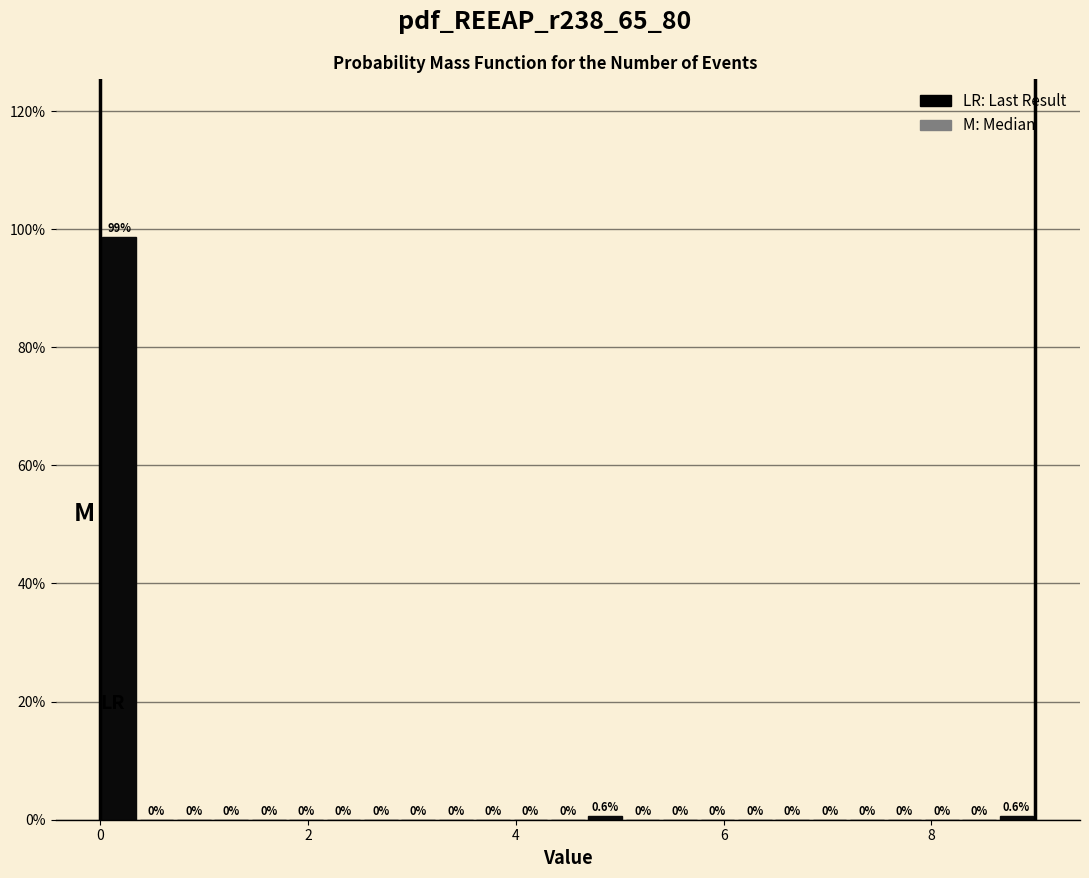

Read against the x-axis, roughly where is the centre of the tallest bar?

0.2